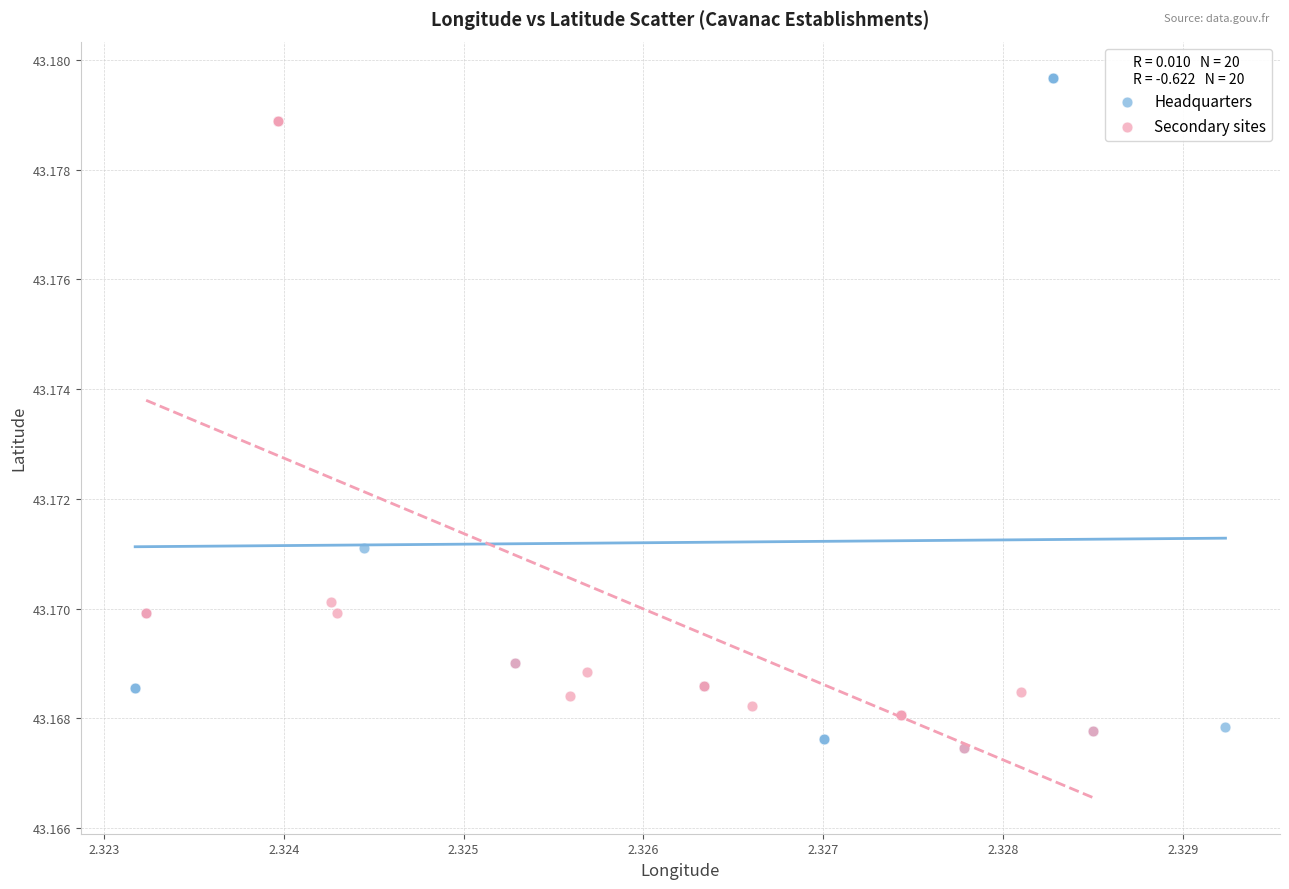

Which series has the widest spread of Y values?

Headquarters